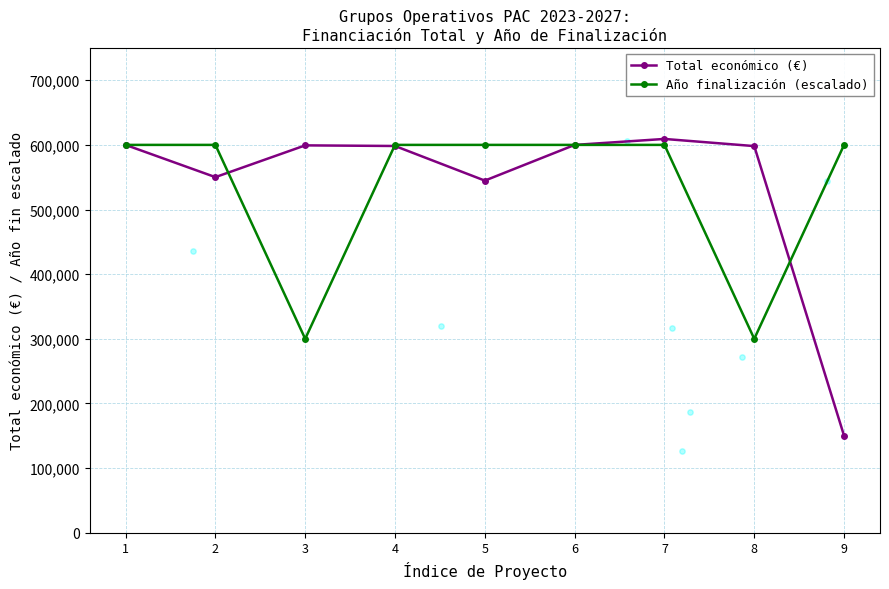

Is the value of Año finalización (escalado) at 4 greater than the value of Total económico (€) at 8?

Yes